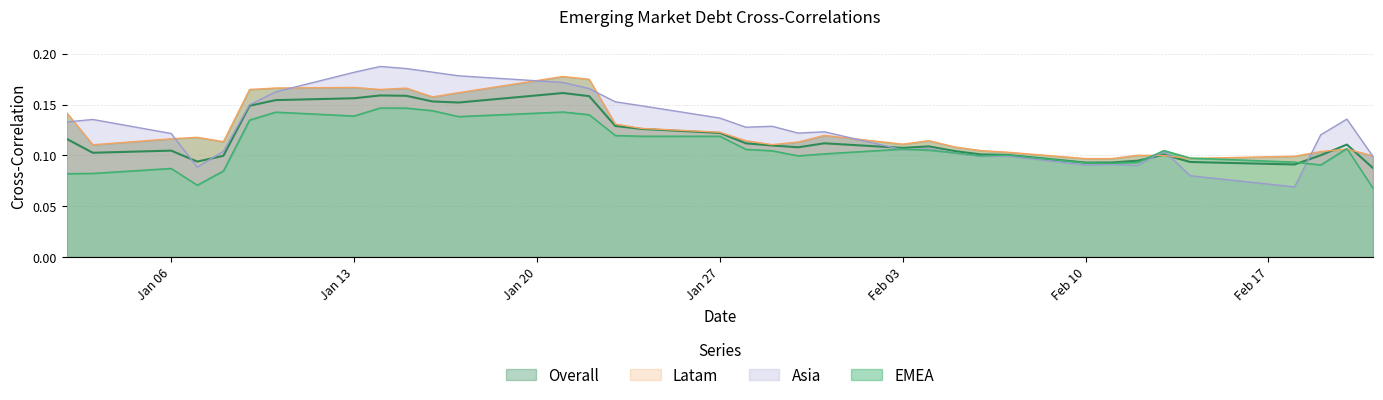

What is the label of the 24th point from the left?

2/5/2003